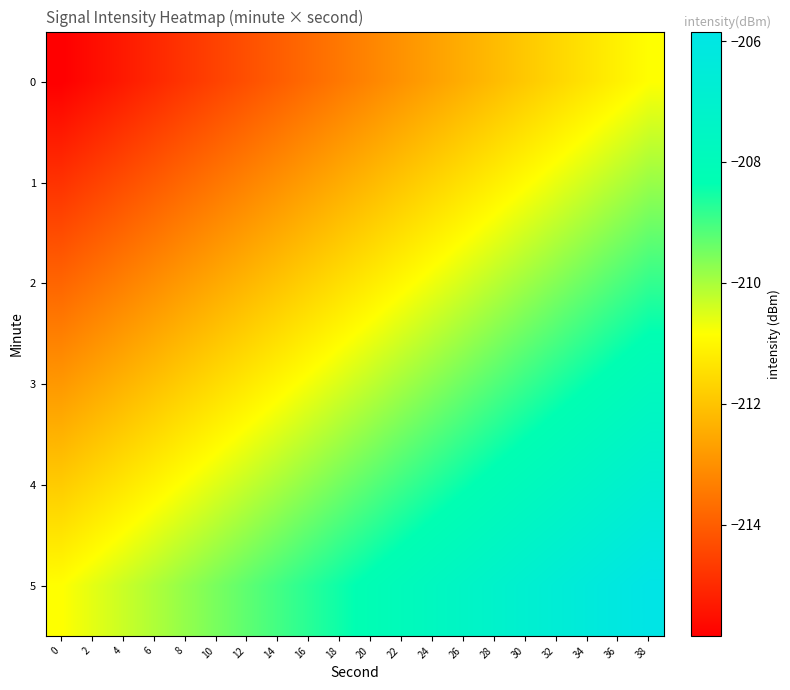

Reading left to right, list all the values displayed in this chart.

0: 0=-215.8	2=-215.6	4=-215.3	6=-215.1	8=-214.8	10=-214.5	12=-214.3	14=-214.0	16=-213.7	18=-213.5	20=-213.2	22=-212.9	24=-212.7	26=-212.4	28=-212.2	30=-211.9	32=-211.6	34=-211.4	36=-211.1	38=-210.8
1: 0=-214.8	2=-214.6	4=-214.3	6=-214.1	8=-213.8	10=-213.5	12=-213.3	14=-213.0	16=-212.7	18=-212.5	20=-212.2	22=-211.9	24=-211.7	26=-211.4	28=-211.2	30=-210.9	32=-210.6	34=-210.4	36=-210.1	38=-209.8
2: 0=-213.8	2=-213.6	4=-213.3	6=-213.1	8=-212.8	10=-212.5	12=-212.3	14=-212.0	16=-211.7	18=-211.5	20=-211.2	22=-210.9	24=-210.7	26=-210.4	28=-210.2	30=-209.9	32=-209.6	34=-209.4	36=-209.1	38=-208.8
3: 0=-212.8	2=-212.6	4=-212.3	6=-212.1	8=-211.8	10=-211.5	12=-211.3	14=-211.0	16=-210.7	18=-210.5	20=-210.2	22=-209.9	24=-209.7	26=-209.4	28=-209.2	30=-208.9	32=-208.6	34=-208.4	36=-208.1	38=-207.8
4: 0=-211.8	2=-211.6	4=-211.3	6=-211.1	8=-210.8	10=-210.5	12=-210.3	14=-210.0	16=-209.7	18=-209.5	20=-209.2	22=-208.9	24=-208.7	26=-208.4	28=-208.2	30=-207.9	32=-207.6	34=-207.4	36=-207.1	38=-206.8
5: 0=-210.8	2=-210.6	4=-210.3	6=-210.1	8=-209.8	10=-209.5	12=-209.3	14=-209.0	16=-208.7	18=-208.5	20=-208.2	22=-207.9	24=-207.7	26=-207.4	28=-207.2	30=-206.9	32=-206.6	34=-206.4	36=-206.1	38=-205.8